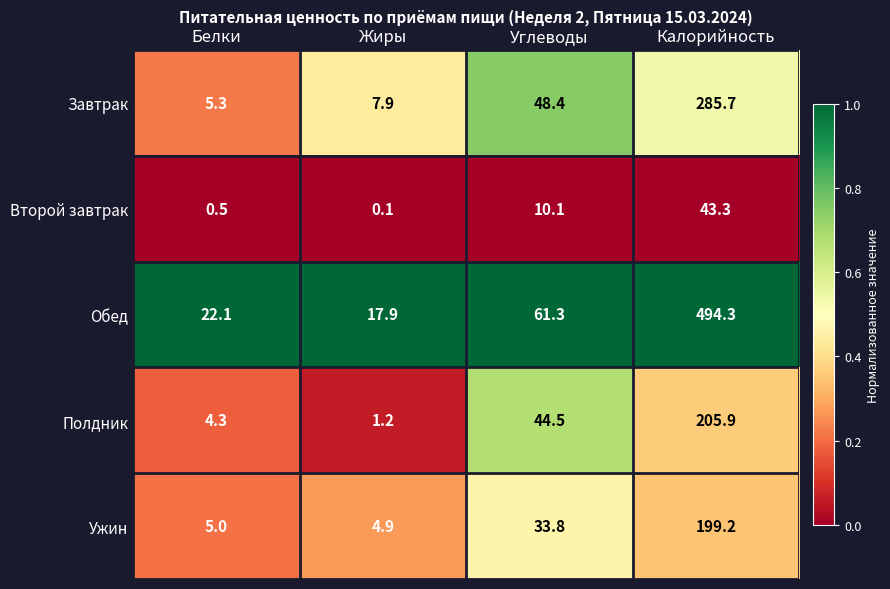

What is the approximate value of Второй завтрак at Углеводы?

10.1